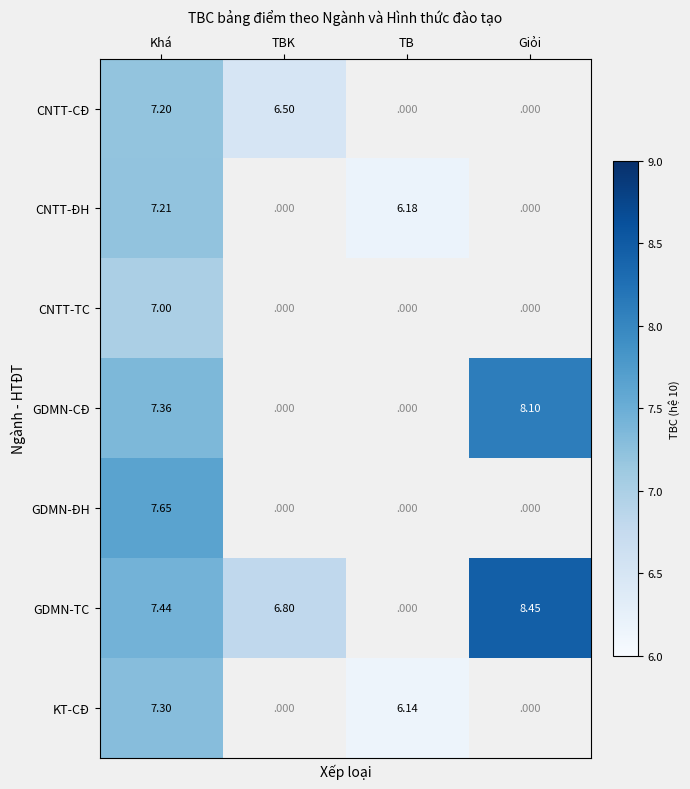

Rank the series at Khá from lowest to highest value.

CNTT-TC, CNTT-CĐ, CNTT-ĐH, KT-CĐ, GDMN-CĐ, GDMN-TC, GDMN-ĐH